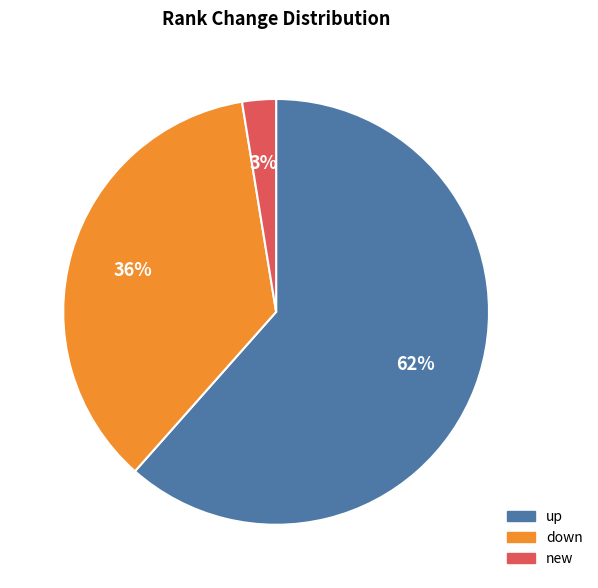

Which category has the smallest portion of the pie?

new